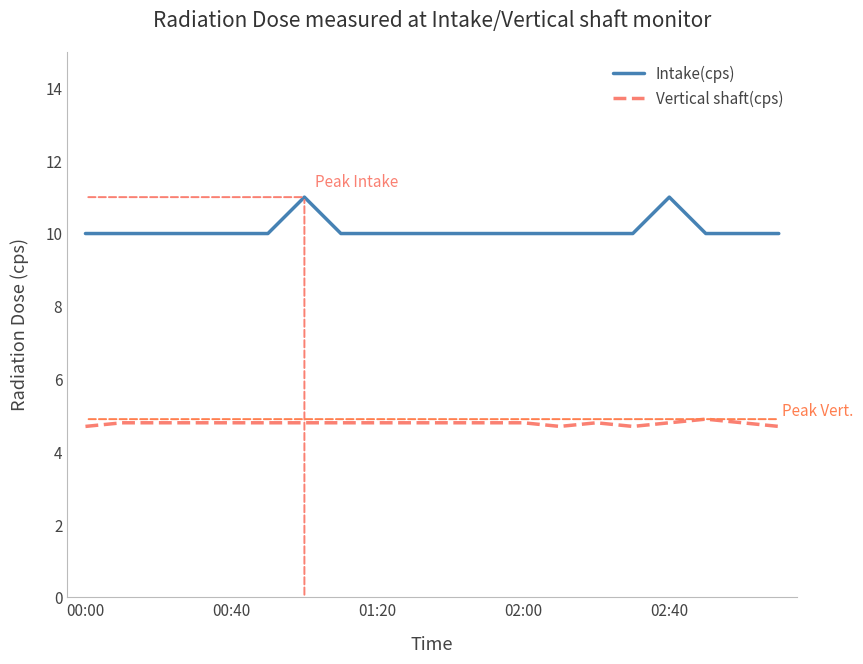

Which series has the widest spread of values?

Intake(cps)